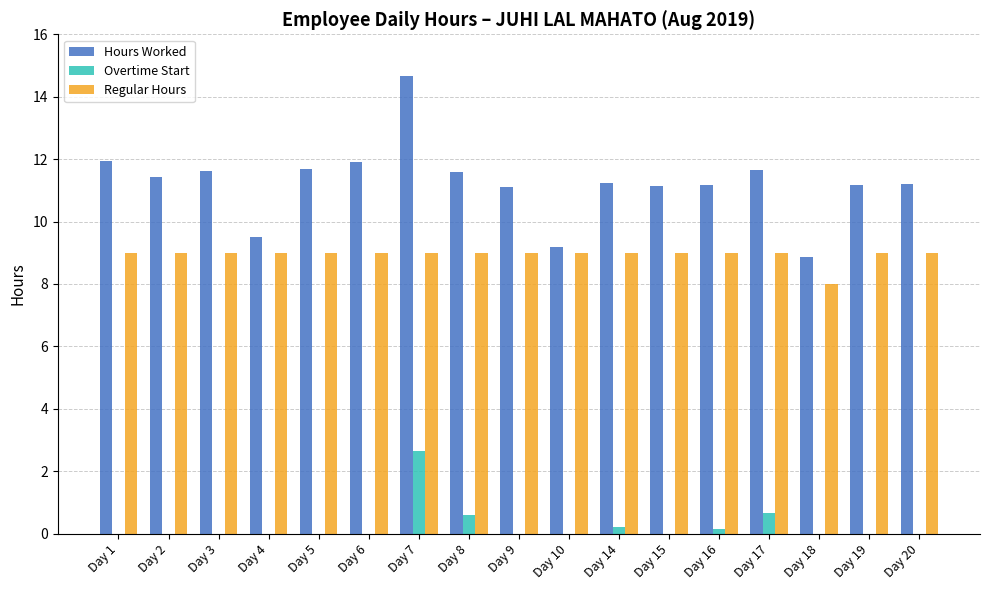

Is it true that Overtime Start equals 0.0 at Day 6?

True